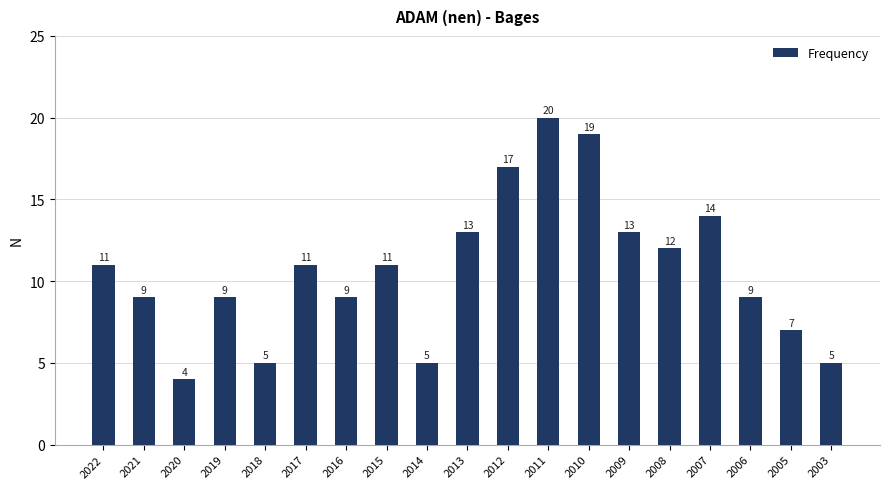

Between 2018 and 2013, which is larger?

2013